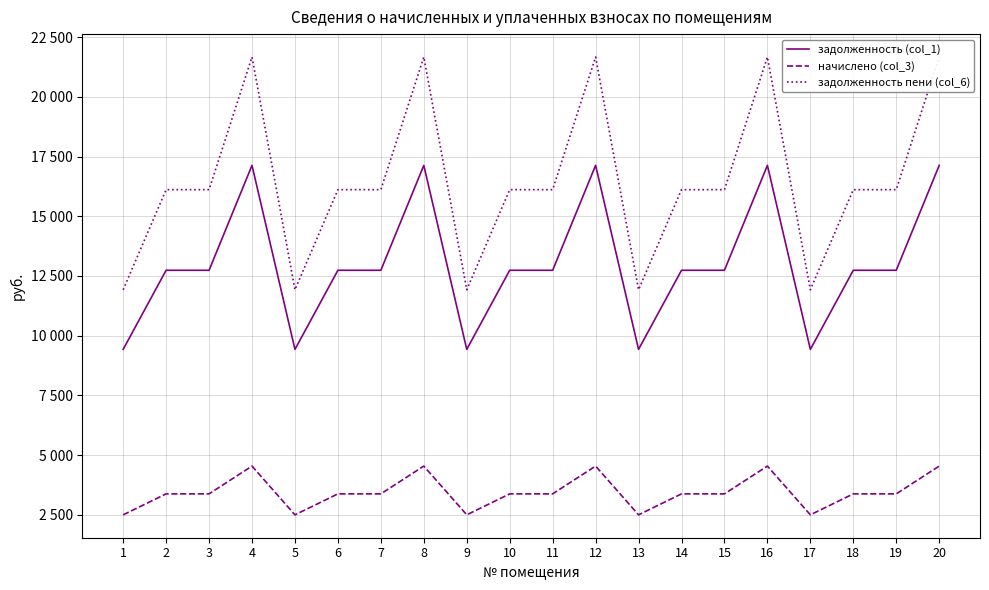

Reading left to right, transcribe all the data shown in this chart.

задолженность (col_1): 9424.6	12737.3	12737.3	17128.6	9424.6	12737.3	12737.3	17128.6	9424.6	12737.3	12737.3	17128.6	9424.6	12737.3	12737.3	17128.6	9424.6	12737.3	12737.3	17128.6
начислено (col_3): 2497.1	3374.8	3374.8	4538.3	2497.1	3374.8	3374.8	4538.3	2497.1	3374.8	3374.8	4538.3	2497.1	3374.8	3374.8	4538.3	2497.1	3374.8	3374.8	4538.3
задолженность пени (col_6): 11921.6	16112.0	16112.0	21666.8	11921.6	16112.0	16112.0	21666.8	11921.6	16112.0	16112.0	21666.8	11921.6	16112.0	16112.0	21666.8	11921.6	16112.0	16112.0	21666.8